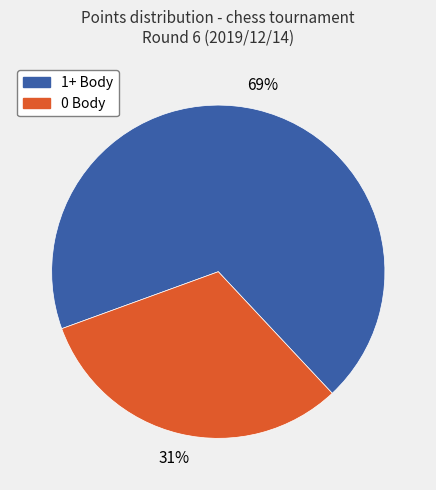

Is there a majority slice in this chart?

Yes